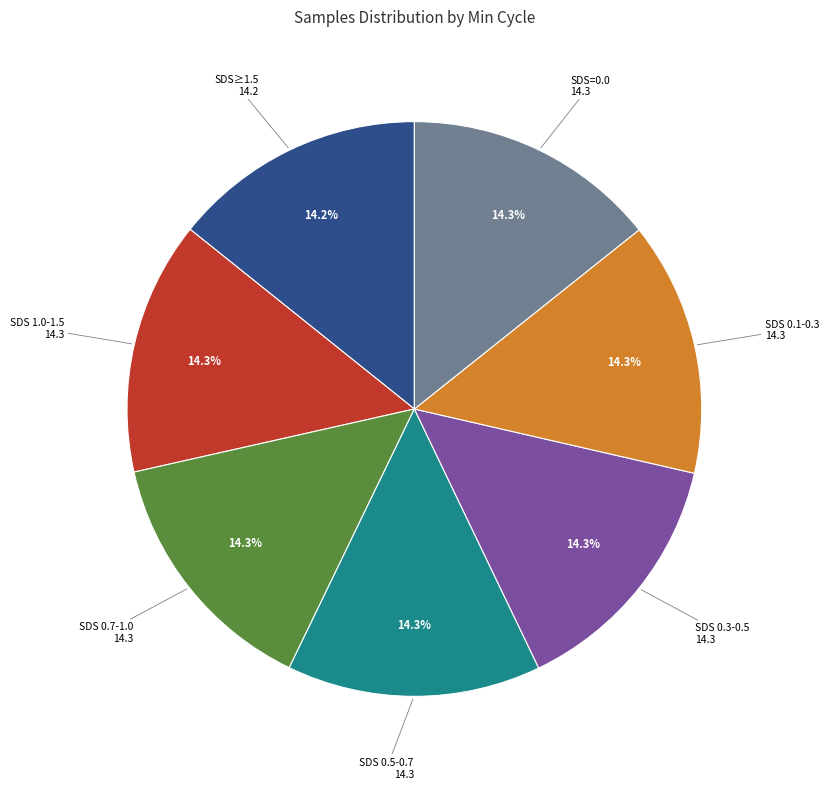

Is there a majority slice in this chart?

No